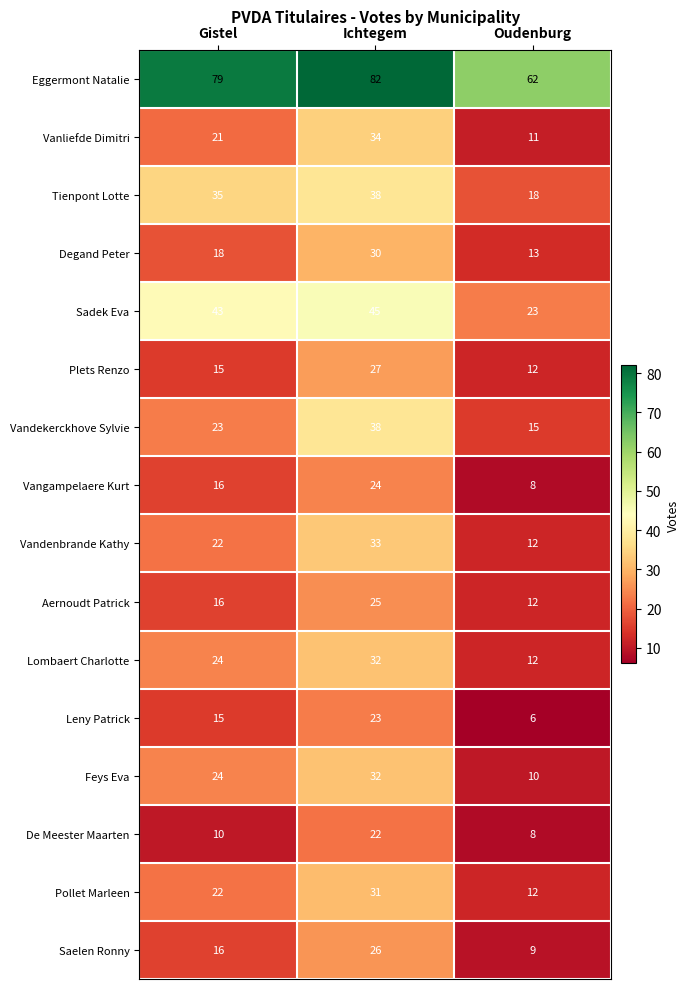

List the labels in order of Vanliefde Dimitri value, largest first.

Ichtegem, Gistel, Oudenburg